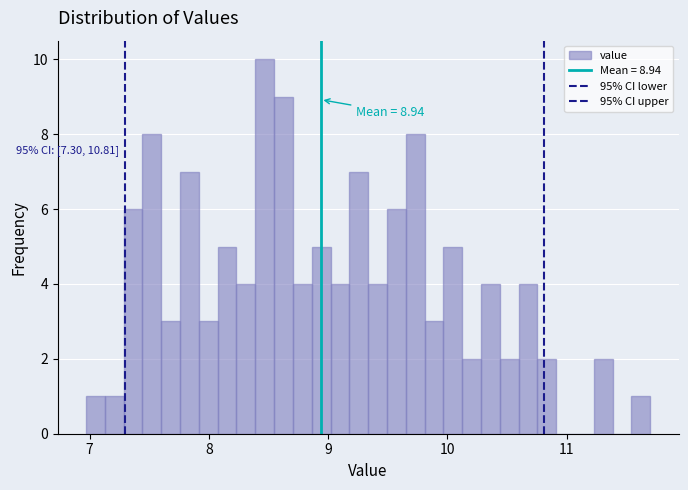

Around what value on the x-axis is the tallest bar? Give the approximate position of its centre, as read against the axis.

8.5